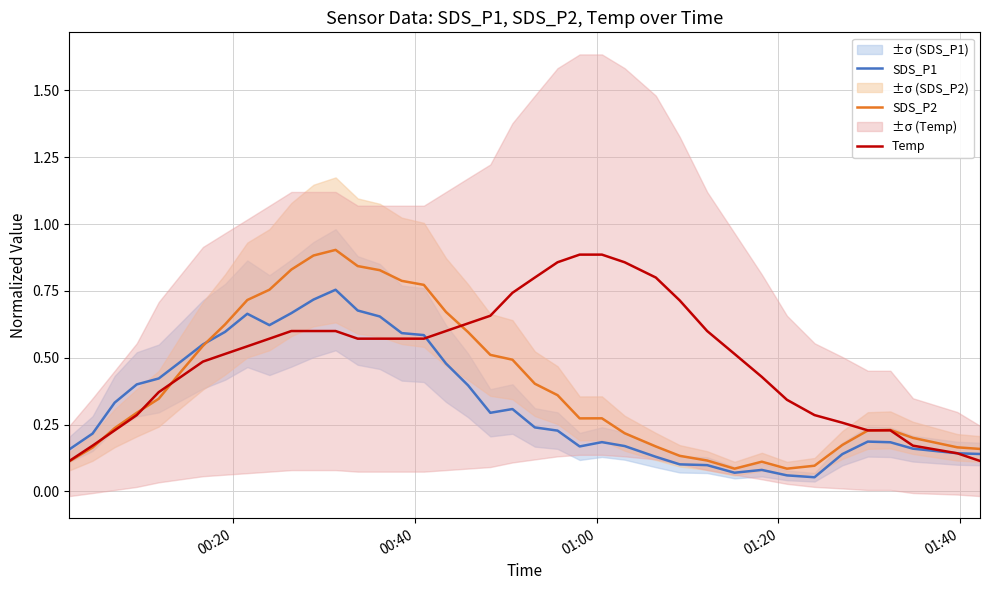

What is the sum of all Temp values?

19.5